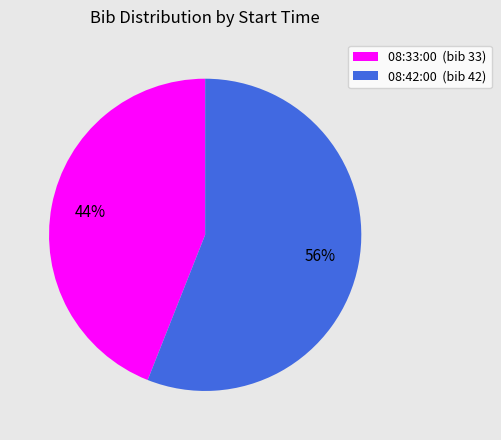

Does any single category account for the majority?

Yes